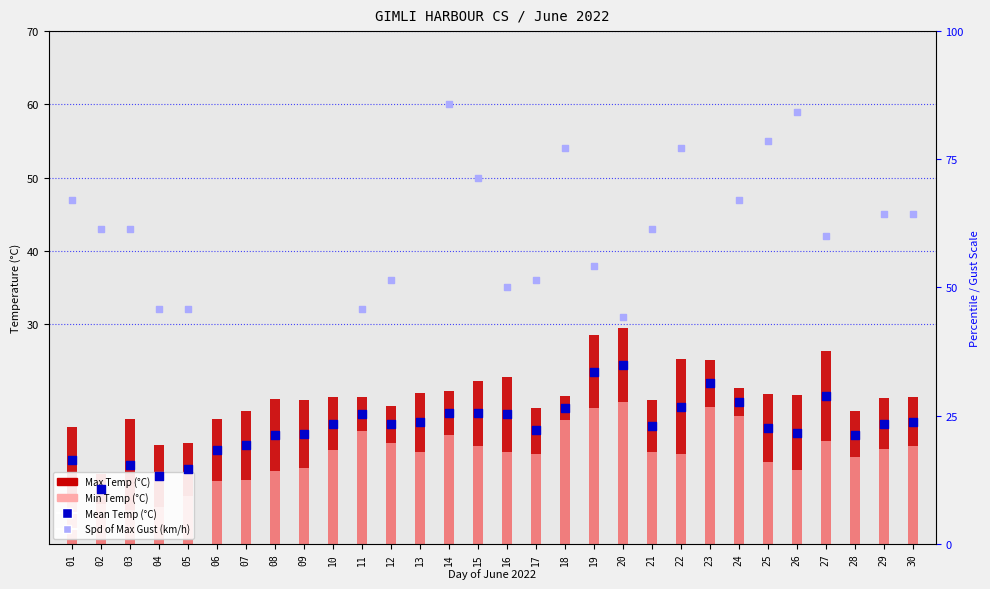

Which series reaches the maximum Y coordinate?

Spd of Max Gust (km/h)